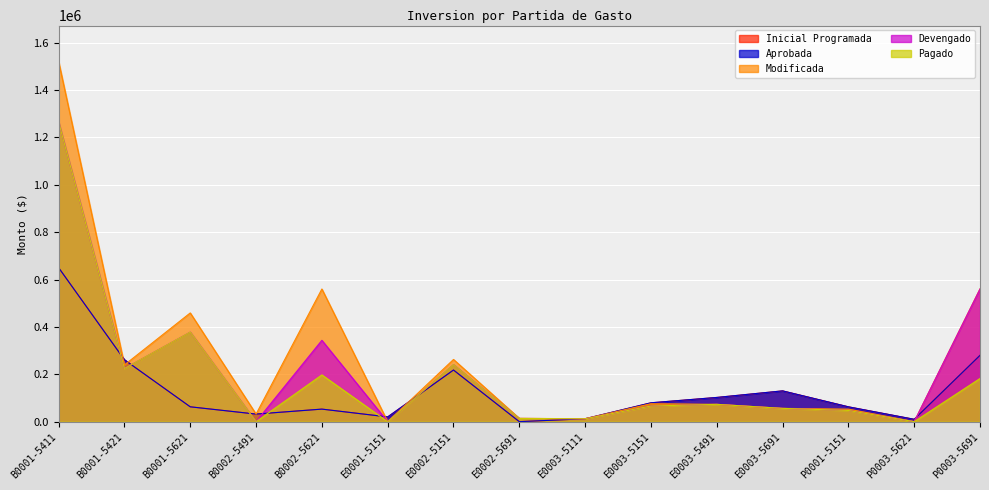

Reading left to right, transcribe all the data shown in this chart.

Inicial Programada: 650000.0	261250.0	62700.0	32000.0	52997.2	20000.0	217977.1	0.0	12359.9	79650.0	102250.0	130000.0	62700.0	10000.0	280000.0
Aprobada: 650000.0	261250.0	62700.0	32000.0	52997.2	20000.0	217977.1	0.0	12359.9	79650.0	102250.0	130000.0	62700.0	10000.0	280000.0
Modificada: 1520066.0	239500.0	459000.0	32000.0	560040.3	0.0	262596.4	14000.0	12359.0	75650.0	73108.6	56100.0	52700.0	0.0	560851.8
Devengado: 1265230.2	224400.0	378047.6	0.0	343365.0	0.0	240919.8	13620.7	12359.0	66052.3	73108.6	56100.0	47244.4	0.0	559802.8
Pagado: 1265230.2	224400.0	378047.6	0.0	197330.0	0.0	240919.8	13620.7	12359.0	66052.3	73108.6	56100.0	47244.4	0.0	182245.0